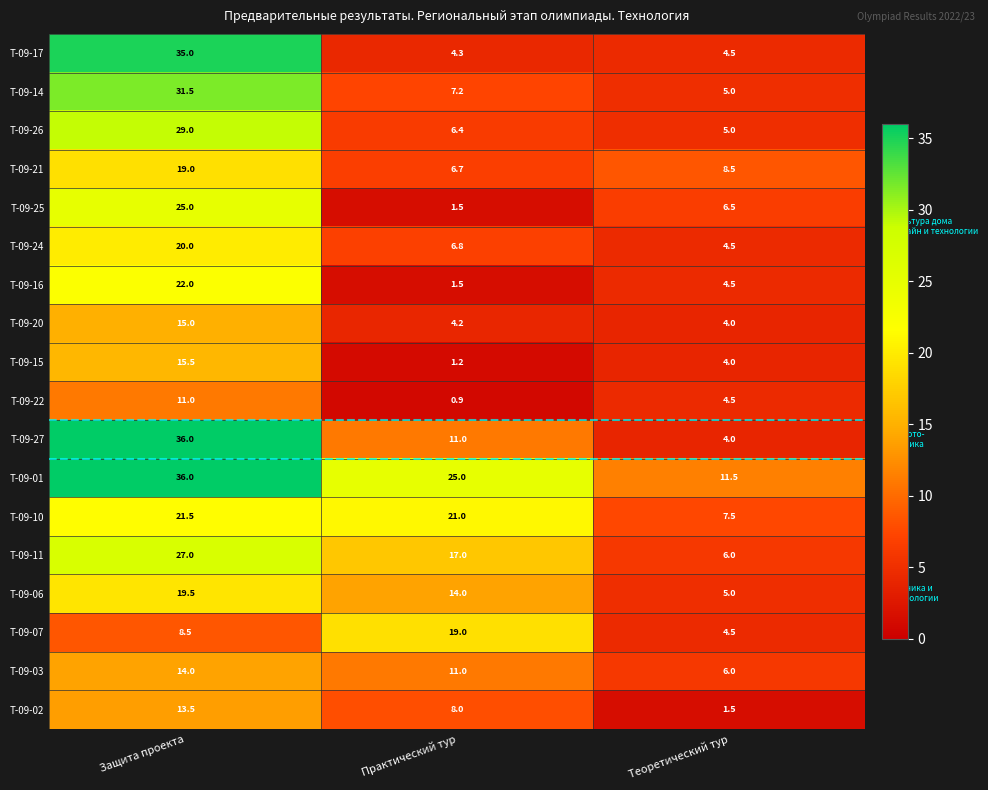

Which series changed the most between Практический тур and Теоретический тур?

Т-09-07